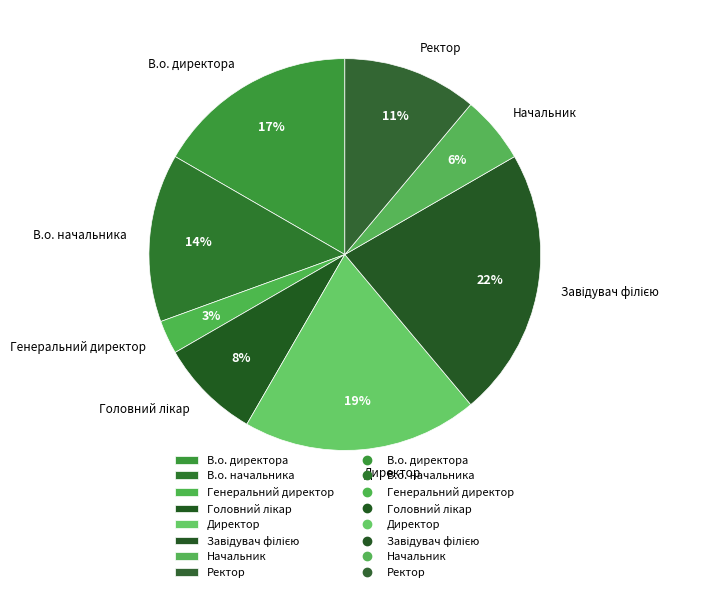

Is there a majority slice in this chart?

No